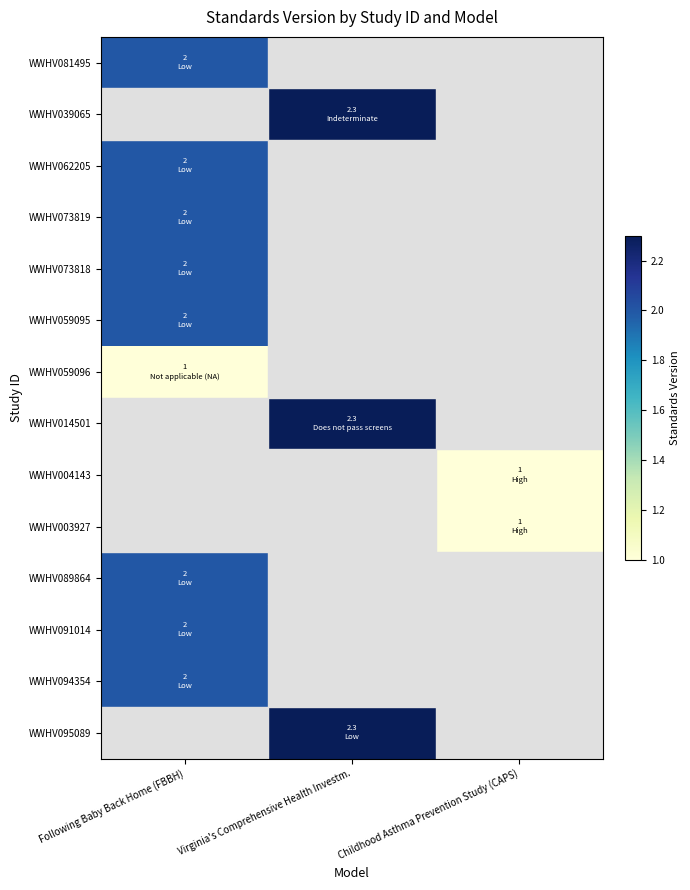

How many values in WWHV059095 are above zero?

1